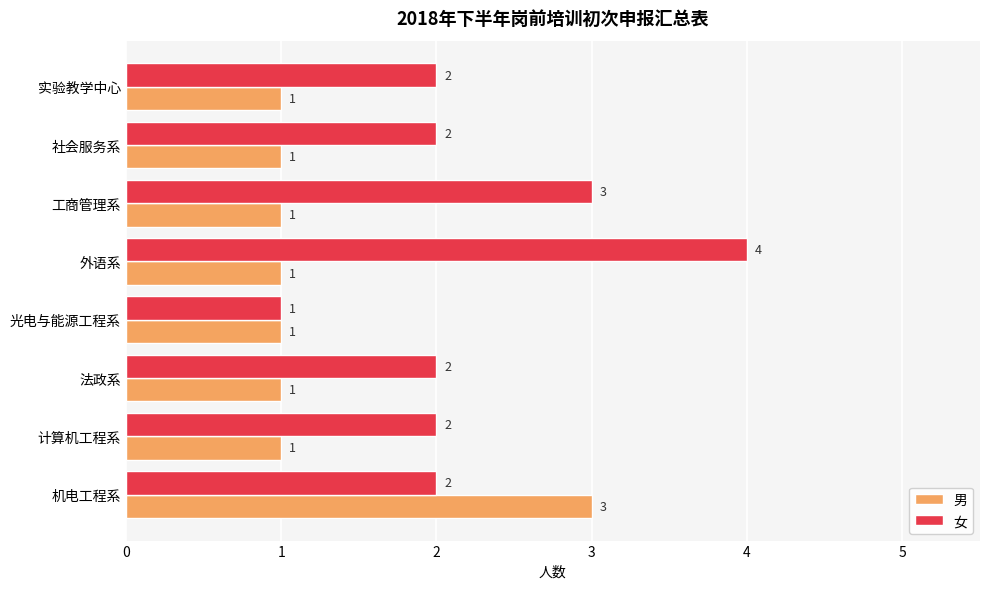

The 男 series shows 1 at 实验教学中心. True or false?

True